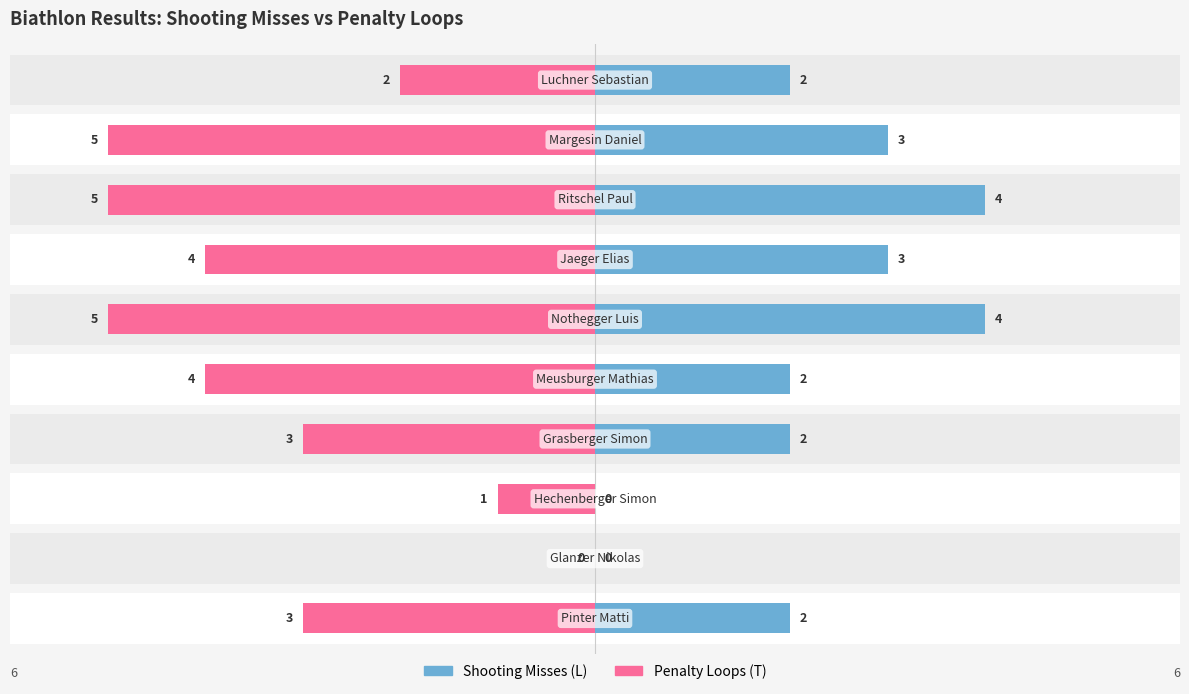

The value of Shooting Misses (L) at 7 is 2. True or false?

False